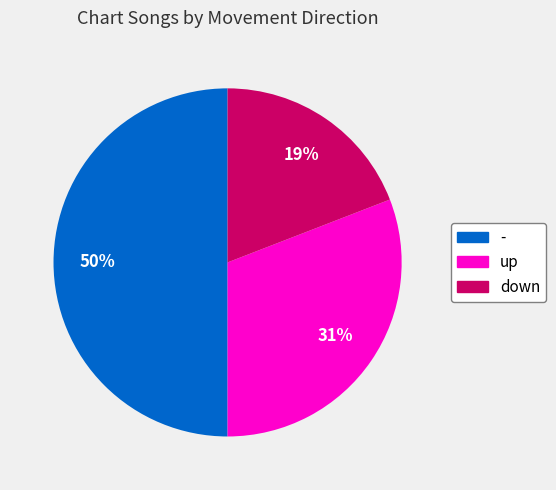

Is it true that up is 40% of the pie?

False